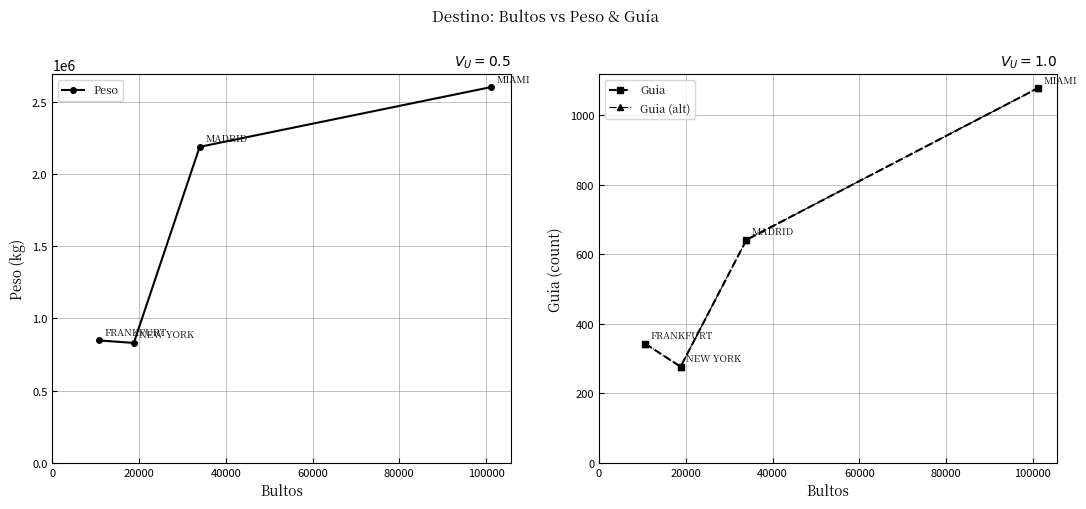

Reading left to right, extract all data points from this chart.

Peso: 847013.7	829770.7	2188113.4	2601907.1
Guia: 342.0	276.0	641.0	1077.0
Guia (alt): 342.0	276.0	641.0	1077.0